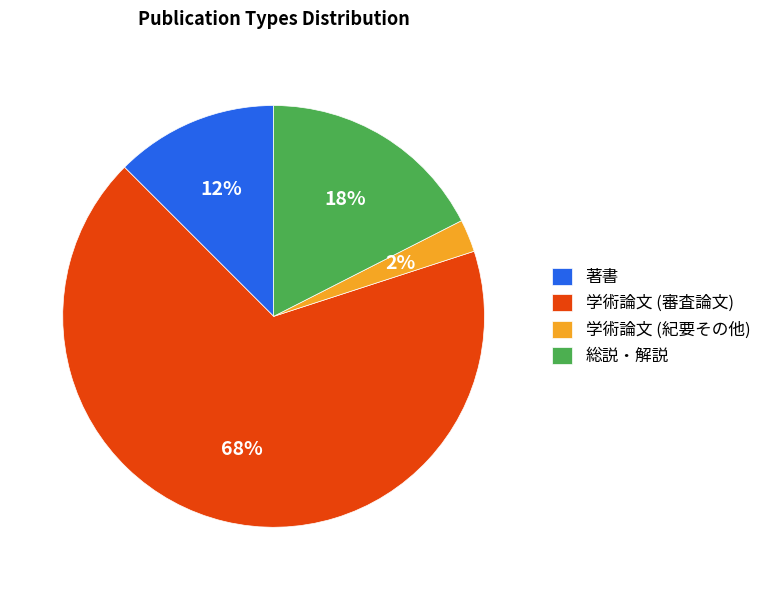

Is there any slice that represents more than half of the pie?

Yes